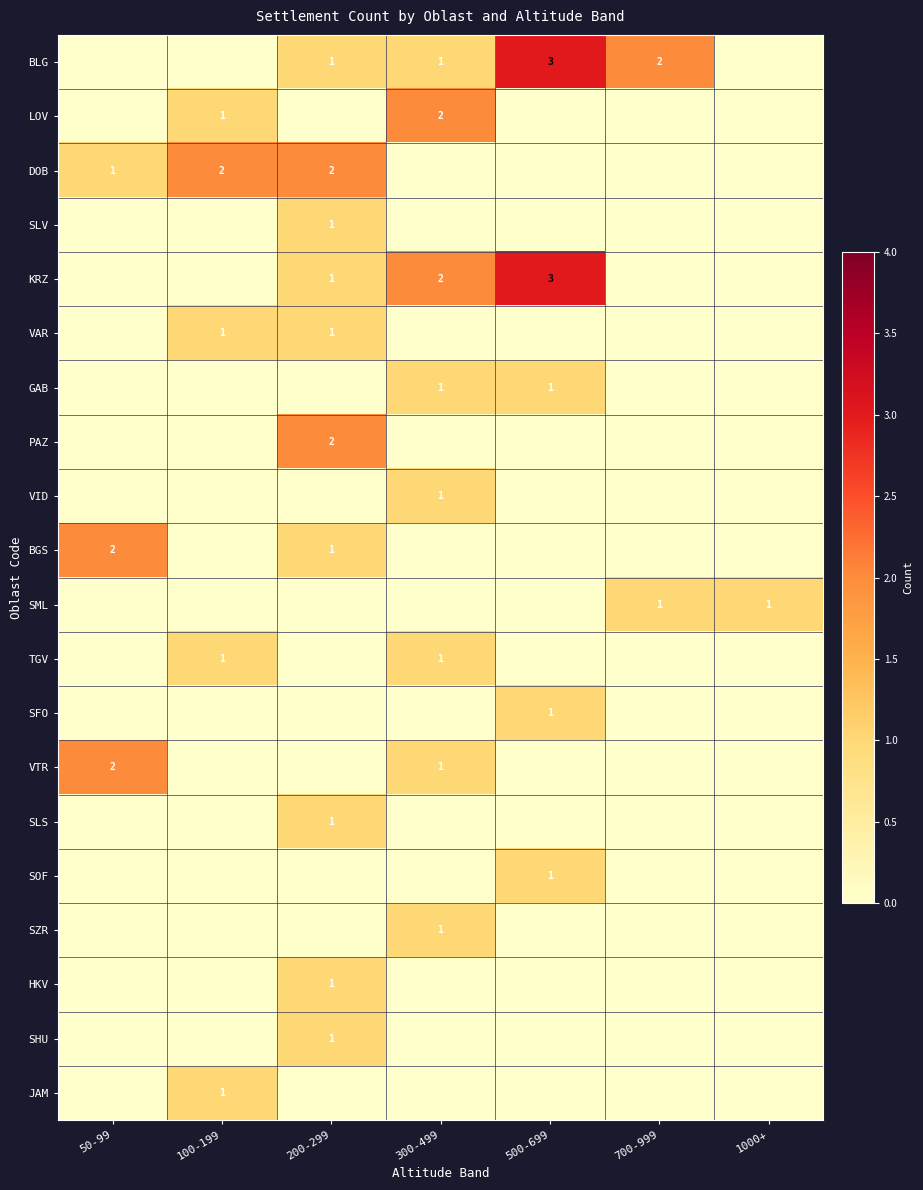

Rank the series at 200-299 from highest to lowest value.

DOB, PAZ, BLG, SLV, KRZ, VAR, BGS, SLS, HKV, SHU, LOV, GAB, VID, SML, TGV, SFO, VTR, SOF, SZR, JAM